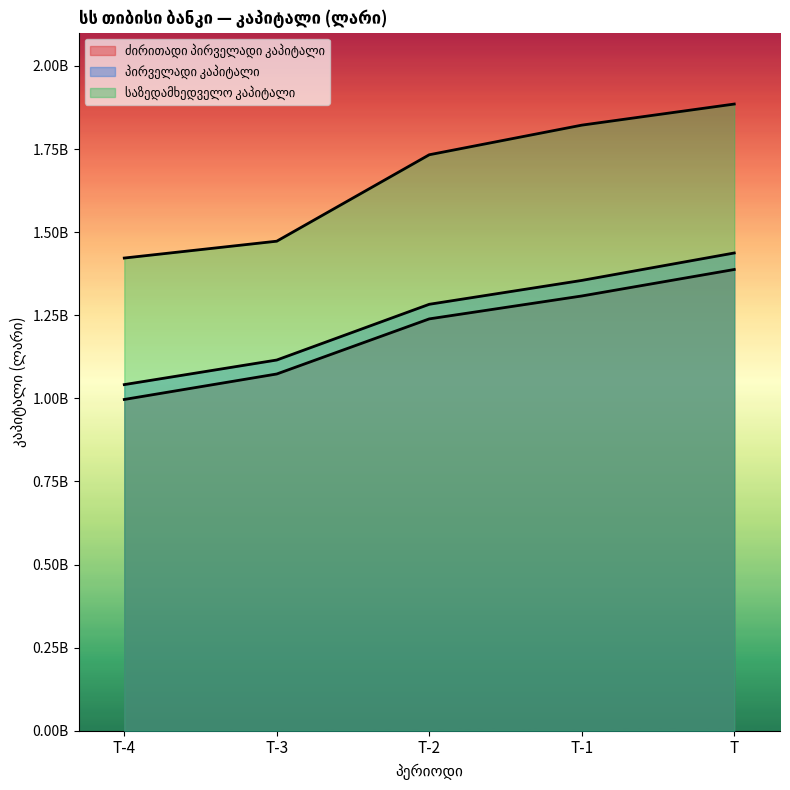

Does the chart display data point markers on the line(s)?

No